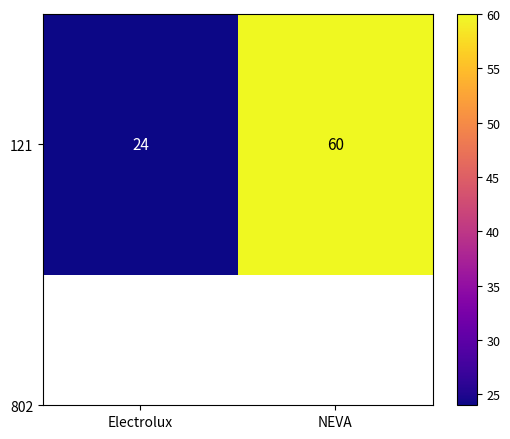

What is the difference between the values at Electrolux and NEVA?

36